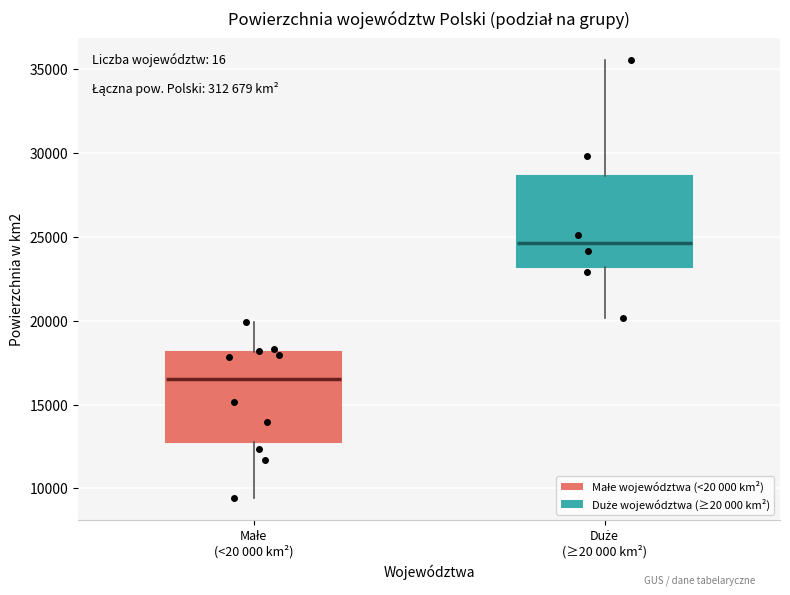

Reading left to right, transcribe this box plot: for each box, give where its median line is, the range the box spans, and where its two whiskers end, as read against the y-axis. The values are not printed on the chart, so give them approximately, as read against the axis.

Małe (<20 000 km²): median 16500, box 12500 to 18000, whiskers 9500 to 20000
Duże (≥20 000 km²): median 24500, box 23000 to 28500, whiskers 20000 to 35500